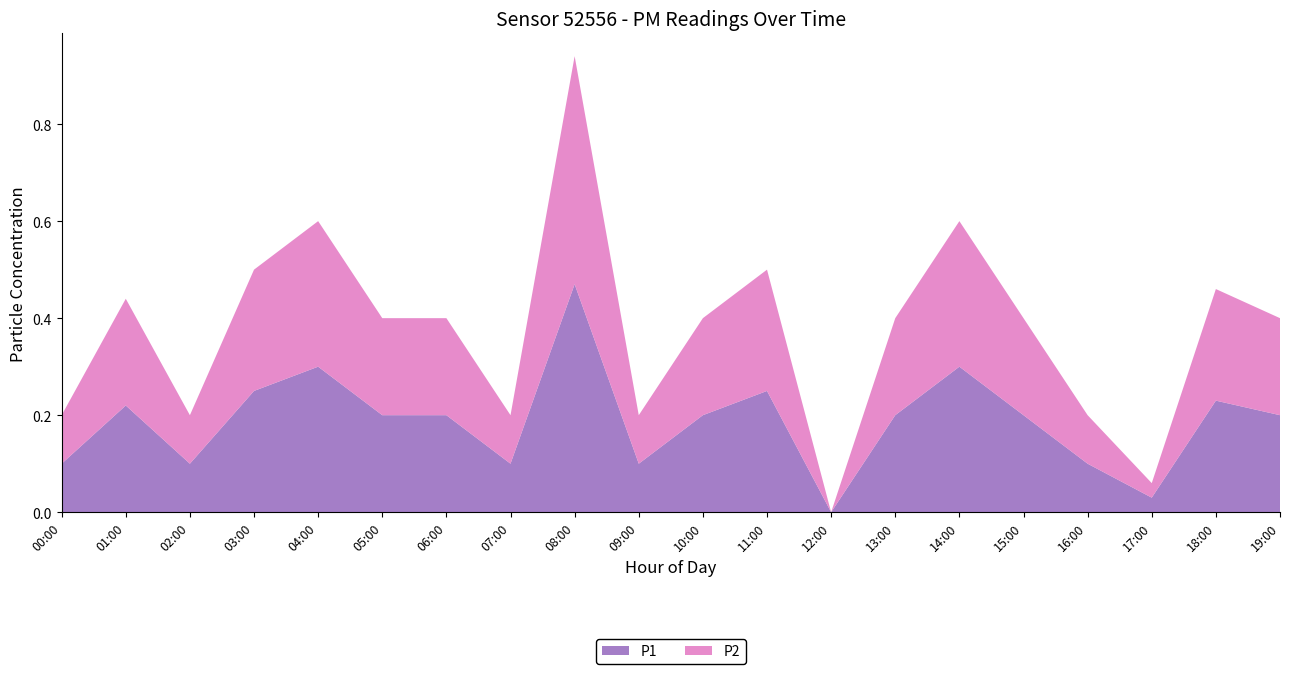

Reading right to left, list all the values displayed in this chart.

P1: 0.2	0.2	0.0	0.1	0.2	0.3	0.2	0.0	0.2	0.2	0.1	0.5	0.1	0.2	0.2	0.3	0.2	0.1	0.2	0.1
P2: 0.2	0.2	0.0	0.1	0.2	0.3	0.2	0.0	0.2	0.2	0.1	0.5	0.1	0.2	0.2	0.3	0.2	0.1	0.2	0.1